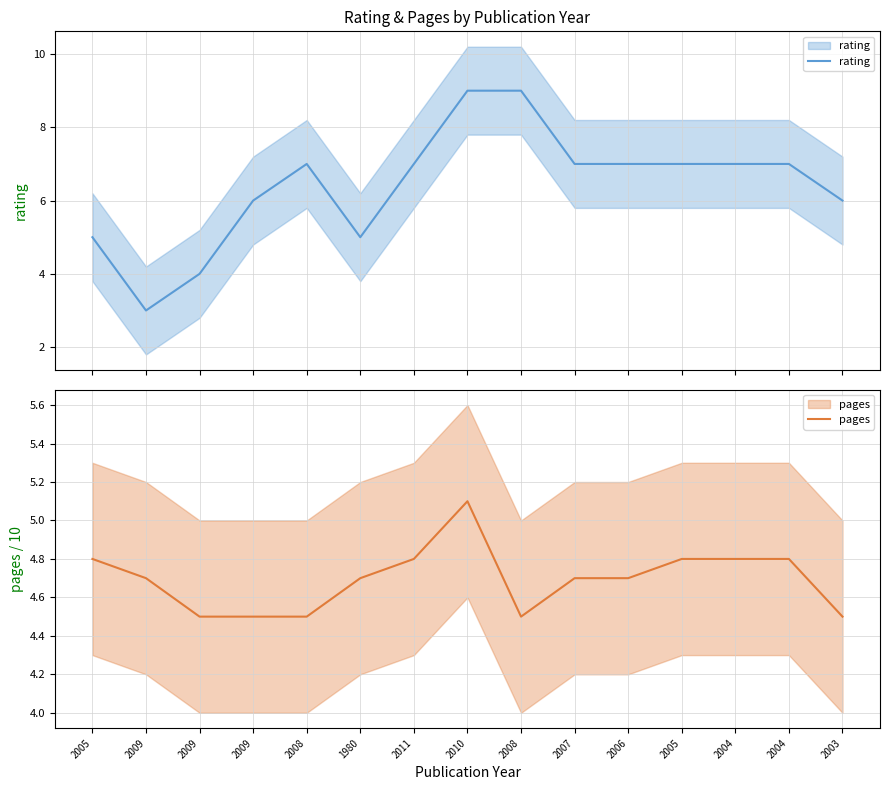

Reading left to right, extract all data points from this chart.

rating: 5.0	3.0	4.0	6.0	7.0	5.0	7.0	9.0	9.0	7.0	7.0	7.0	7.0	7.0	6.0
pages: 4.8	4.7	4.5	4.5	4.5	4.7	4.8	5.1	4.5	4.7	4.7	4.8	4.8	4.8	4.5